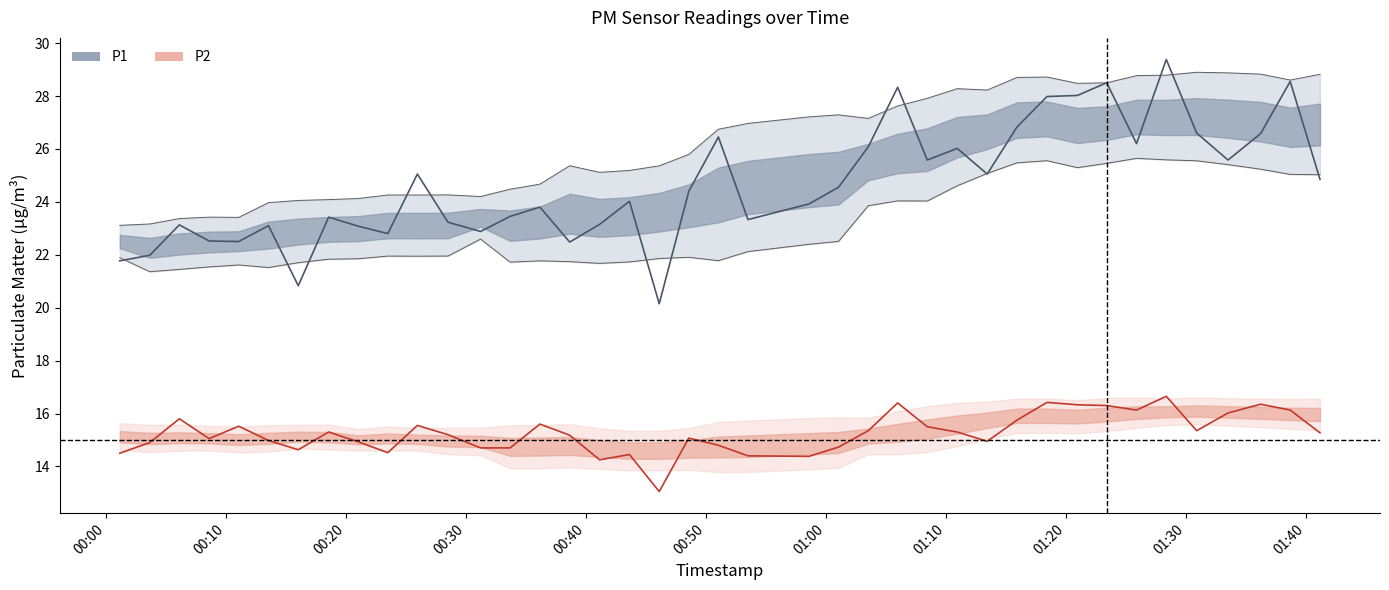

True or false: P1 has a value of 9.0 at 22.

False